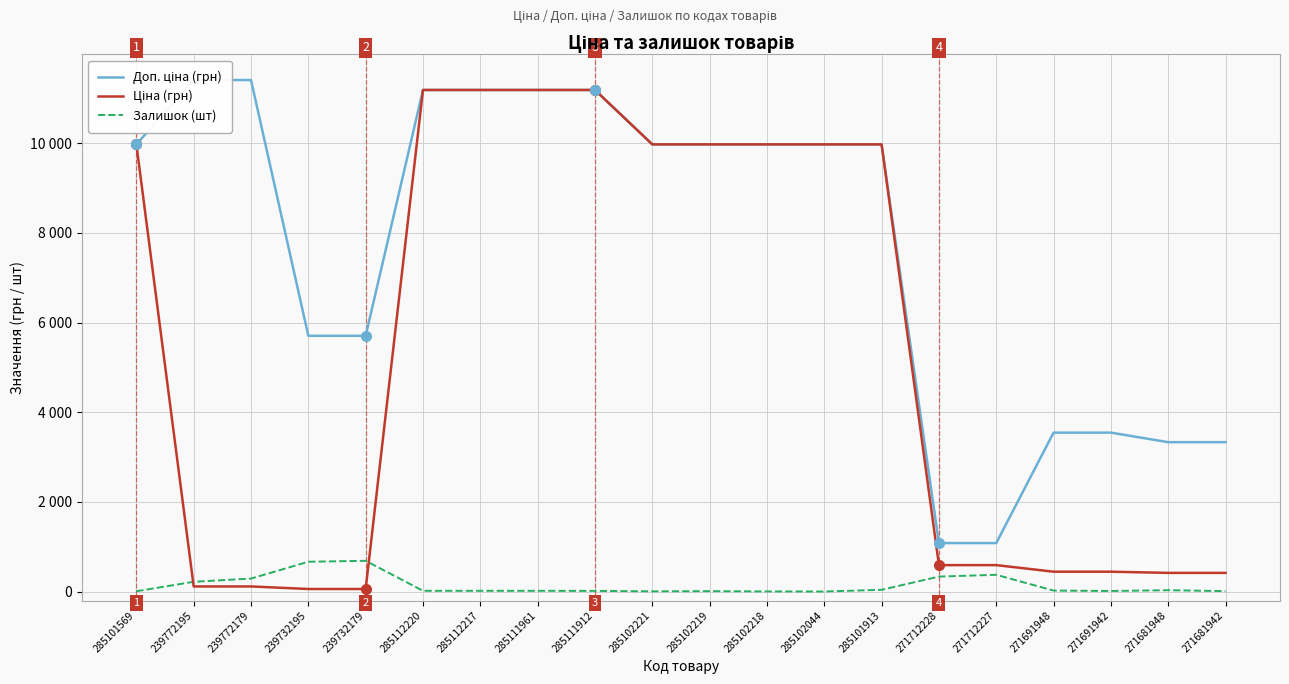

At which label is Залишок (шт) closest to 343?

271712228